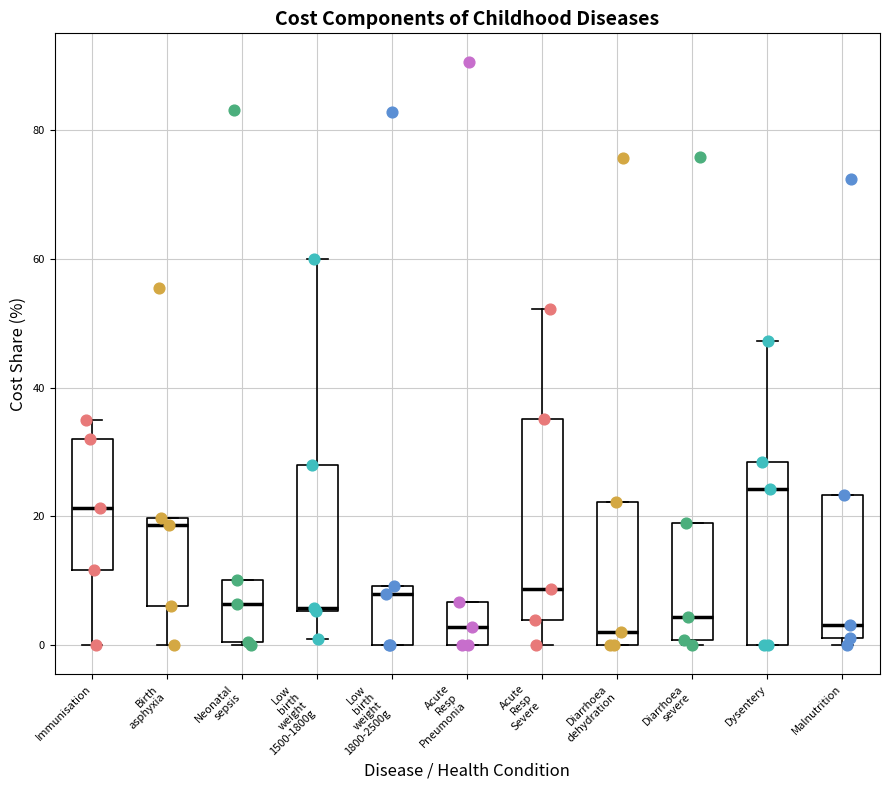

Which box is the tallest, from its lower edge to its upper edge?

Acute Resp Severe